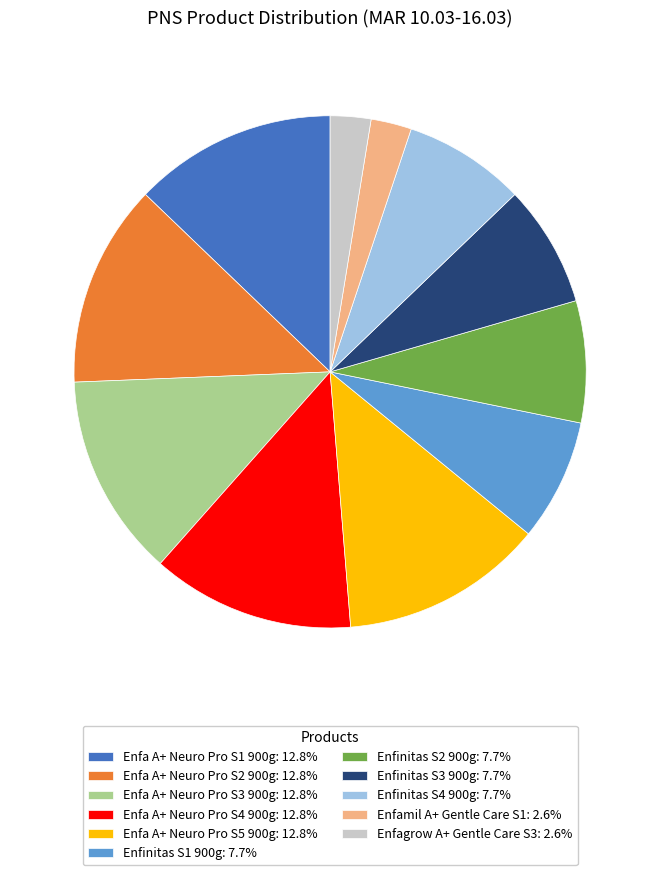

Is the sum of Enfinitas S3 900g: 7.7% and Enfamil A+ Gentle Care S1: 2.6% greater than half?

No